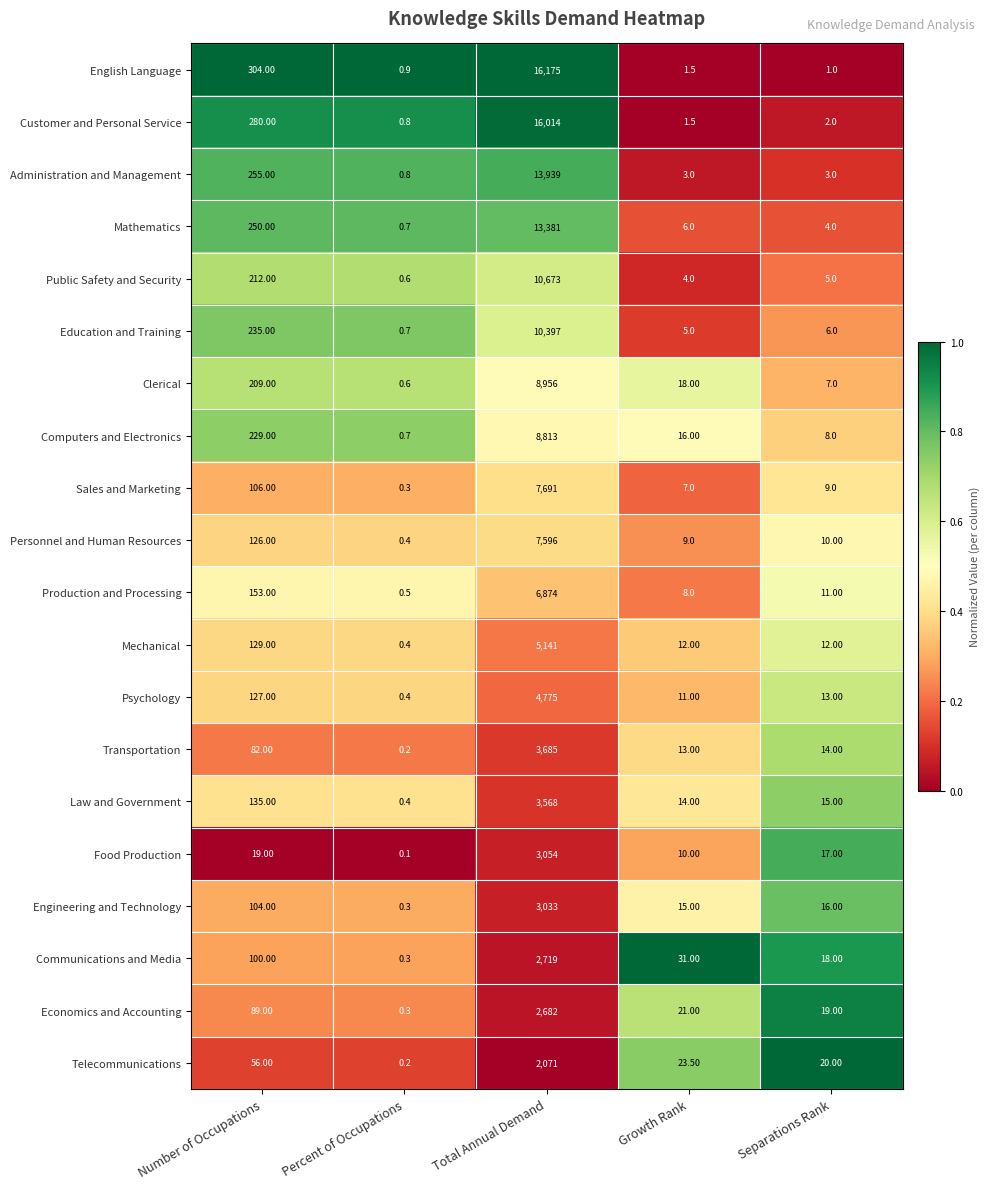

Which category has the highest value across all series?

Total Annual Demand